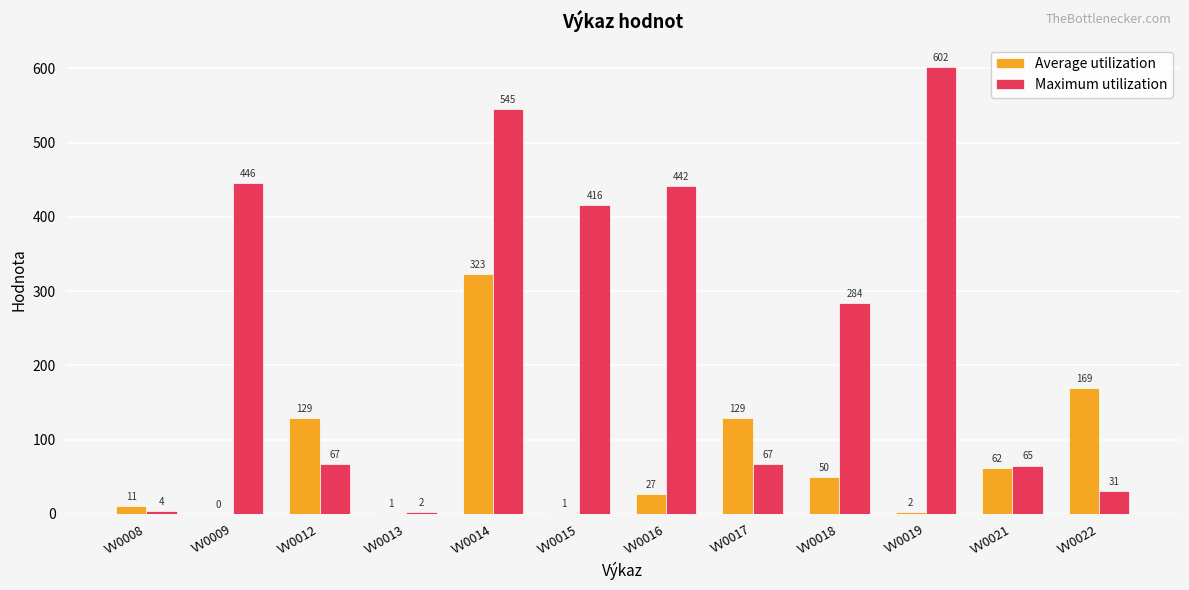

Which category has the highest value across all series?

VV0019